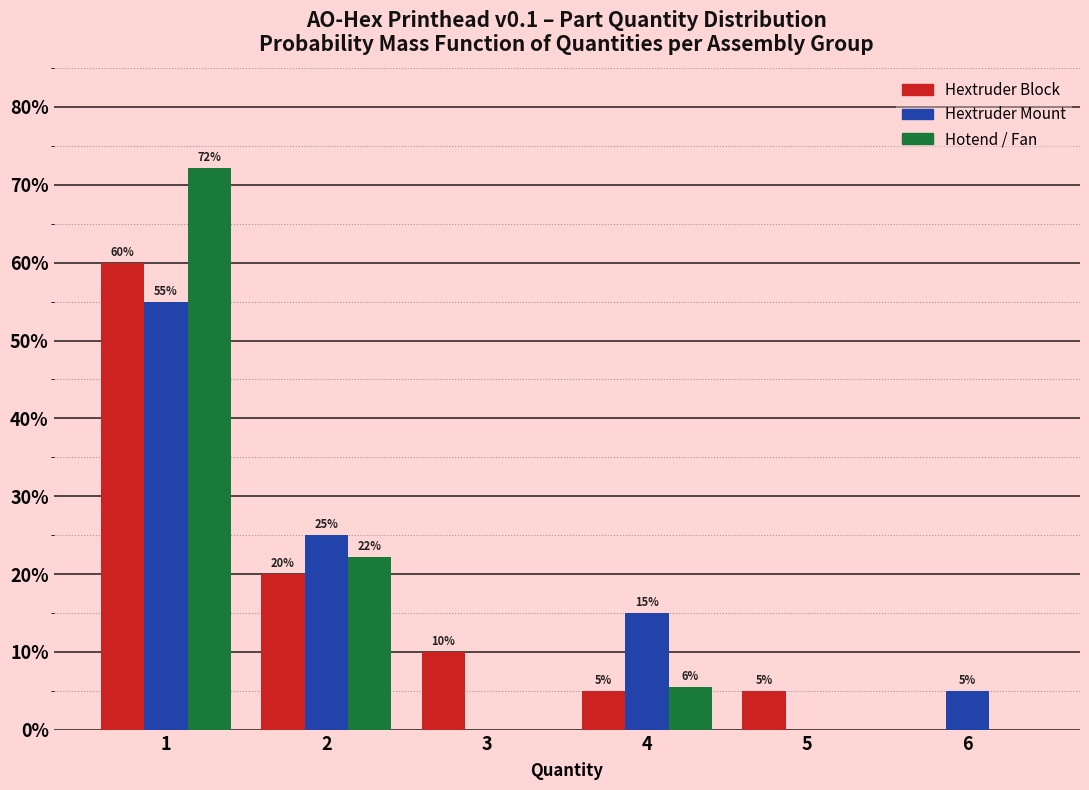

The Hotend / Fan series shows 0.0 at 5. True or false?

True